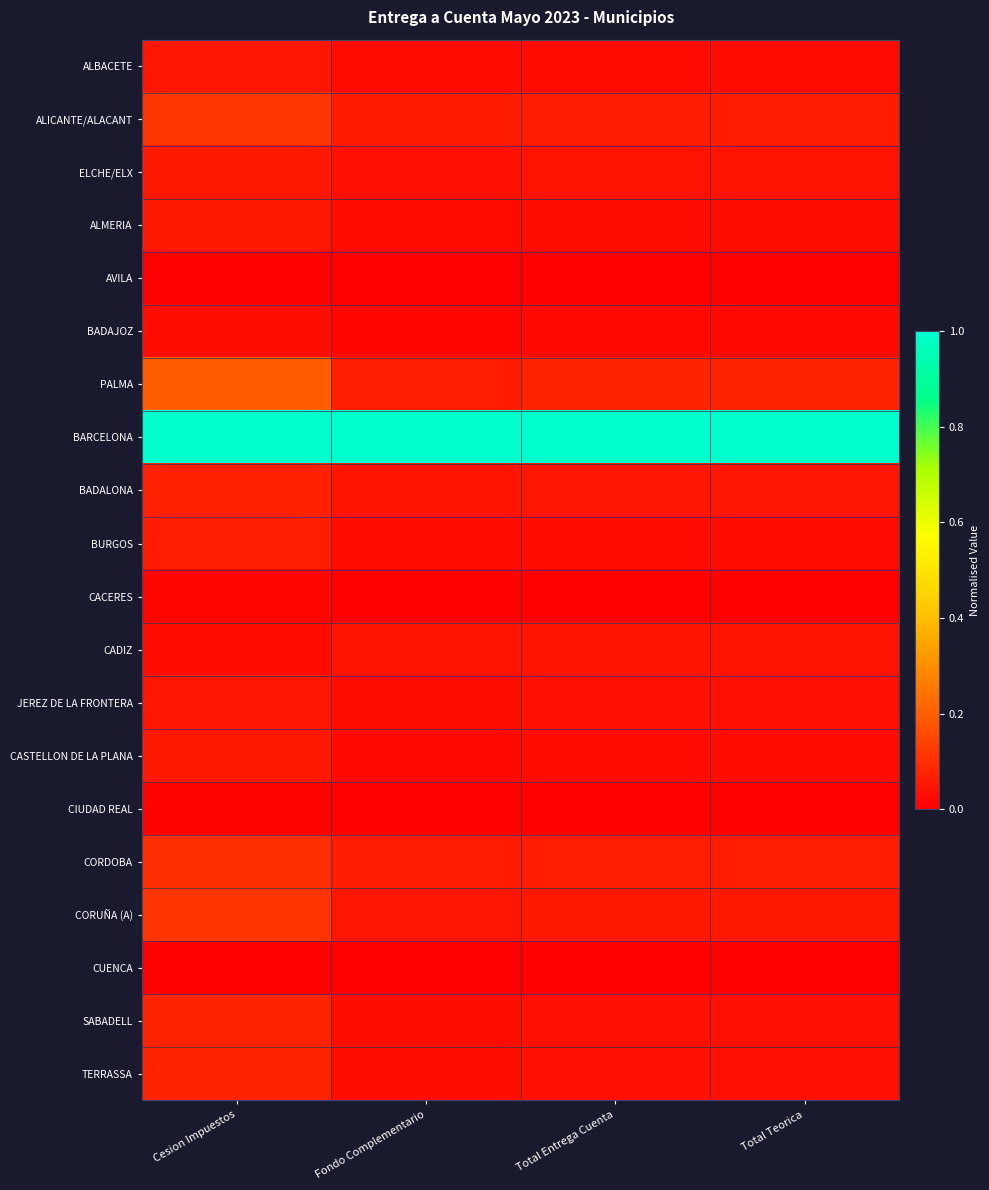

At how many categories does at least one series exceed 0?

4